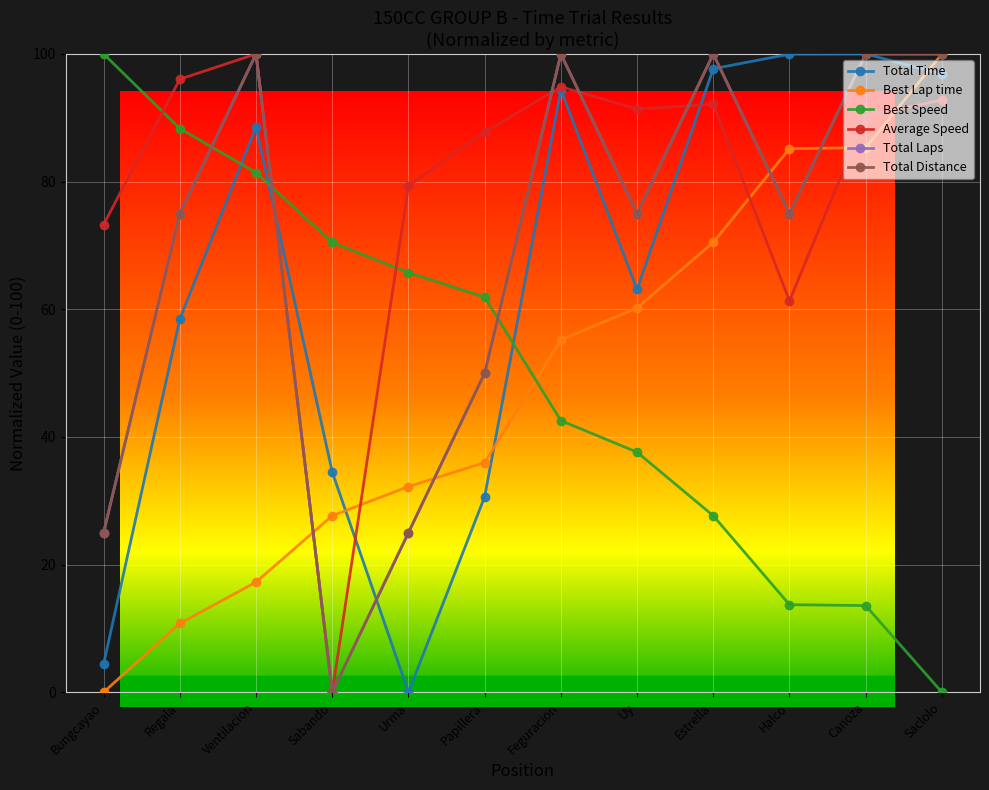

Which series changed the most between Feguracion and Halco?

Average Speed